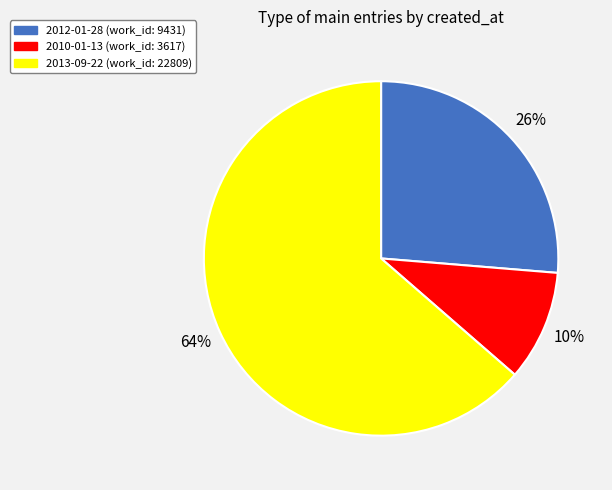

True or false: 2012-01-28 accounts for 26% of the total.

True